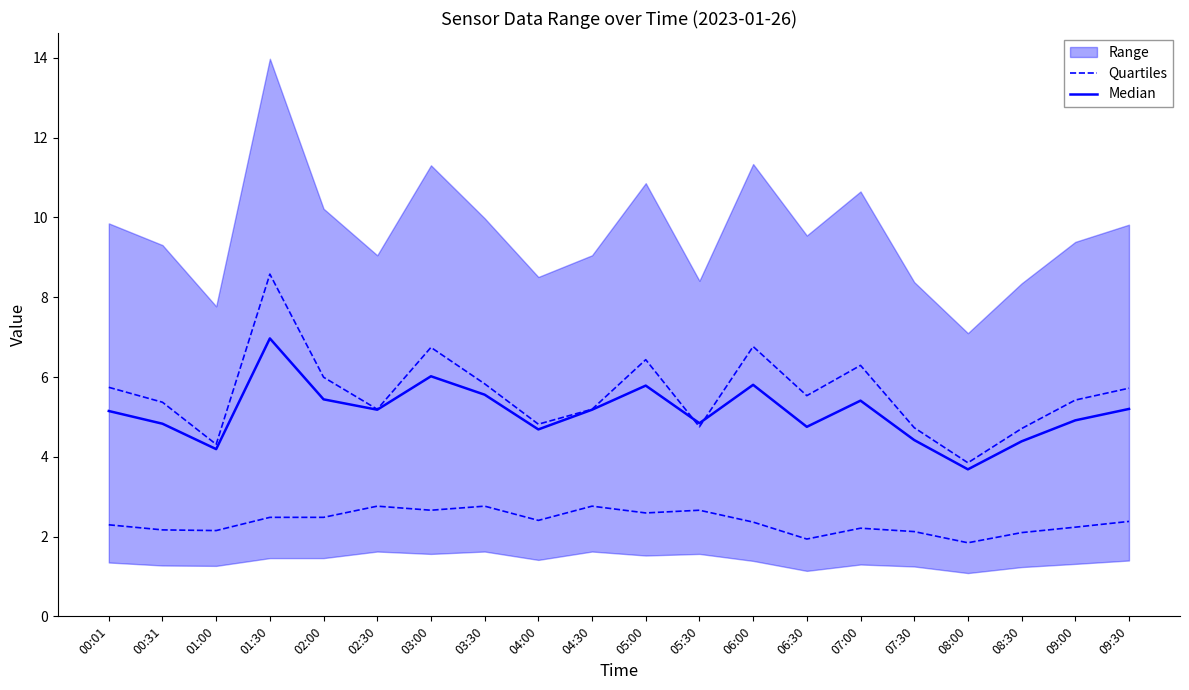

How many lines are shown in the chart?

2